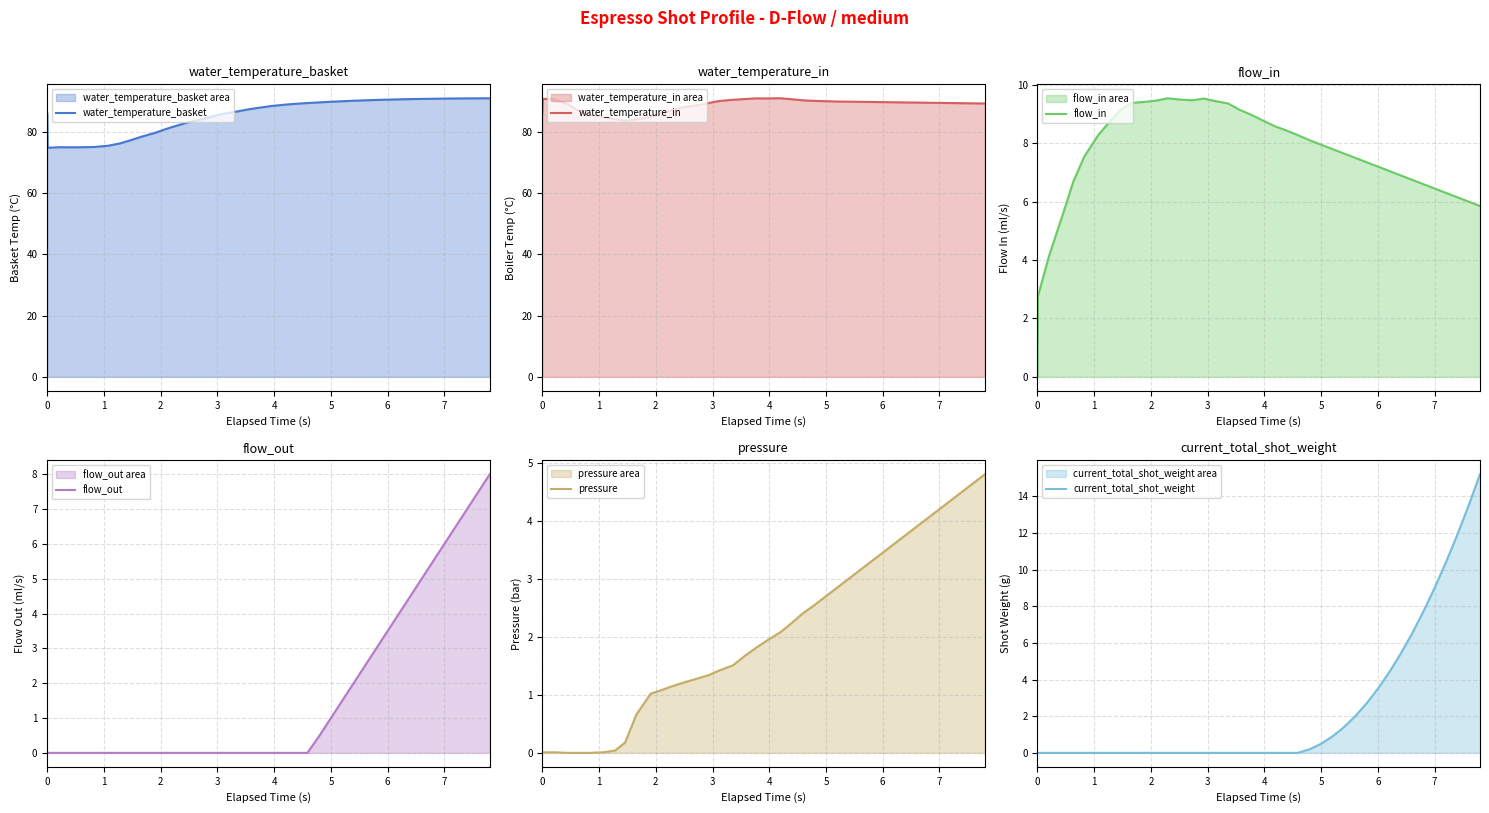

List the series in order of their peak value, lowest first.

pressure, flow_out, flow_in, current_total_shot_weight, water_temperature_basket, water_temperature_in